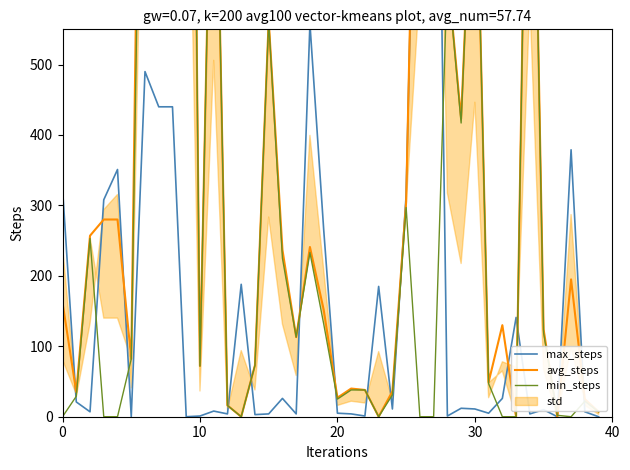

After their last crossing, which series has the higher values: avg_steps or max_steps?

avg_steps